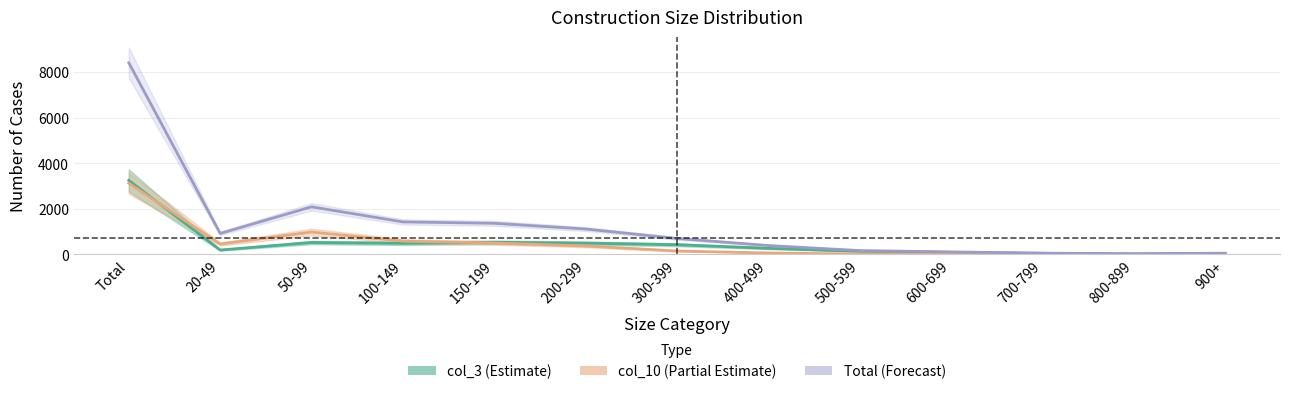

At which label does col_3 (Estimate) first exceed 267?

Total